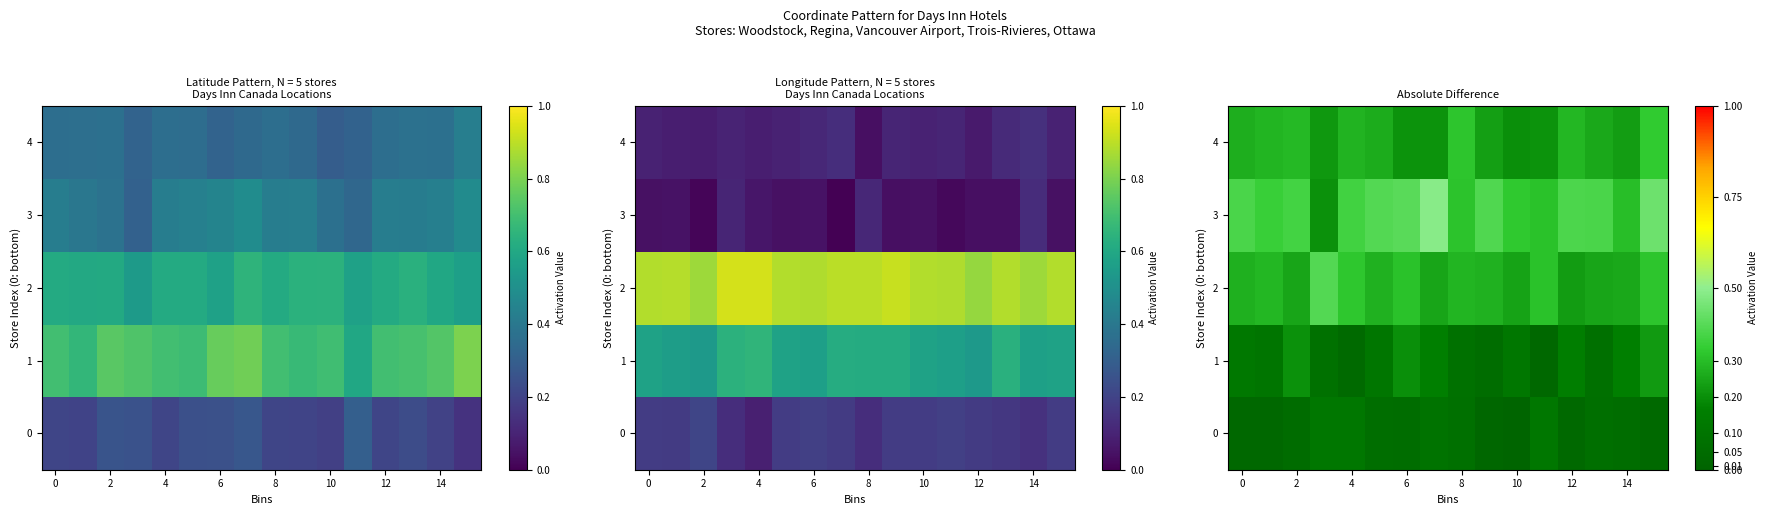

What is the total value across all series at 2?

1.2